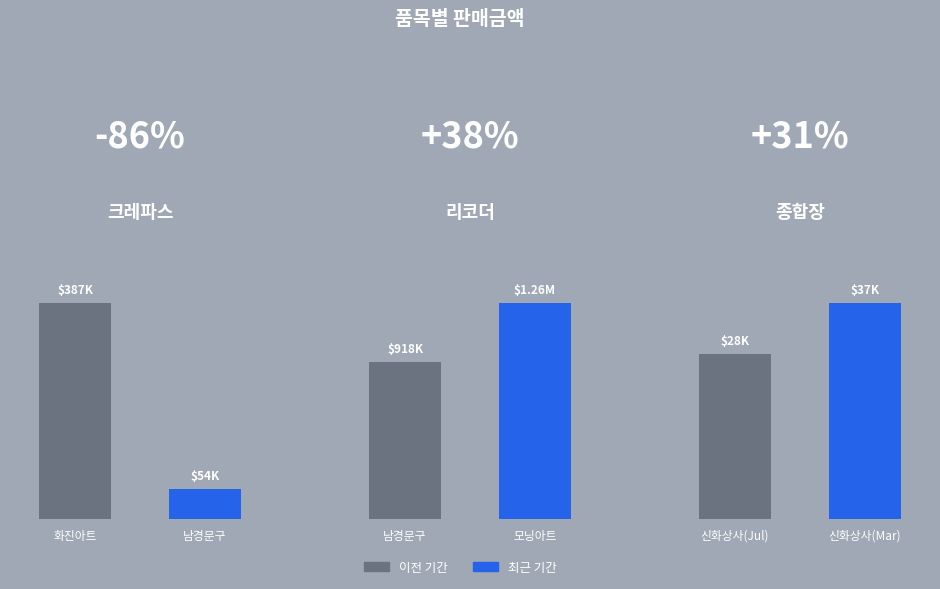

Between 화진아트 and 남경문구, which is larger?

화진아트